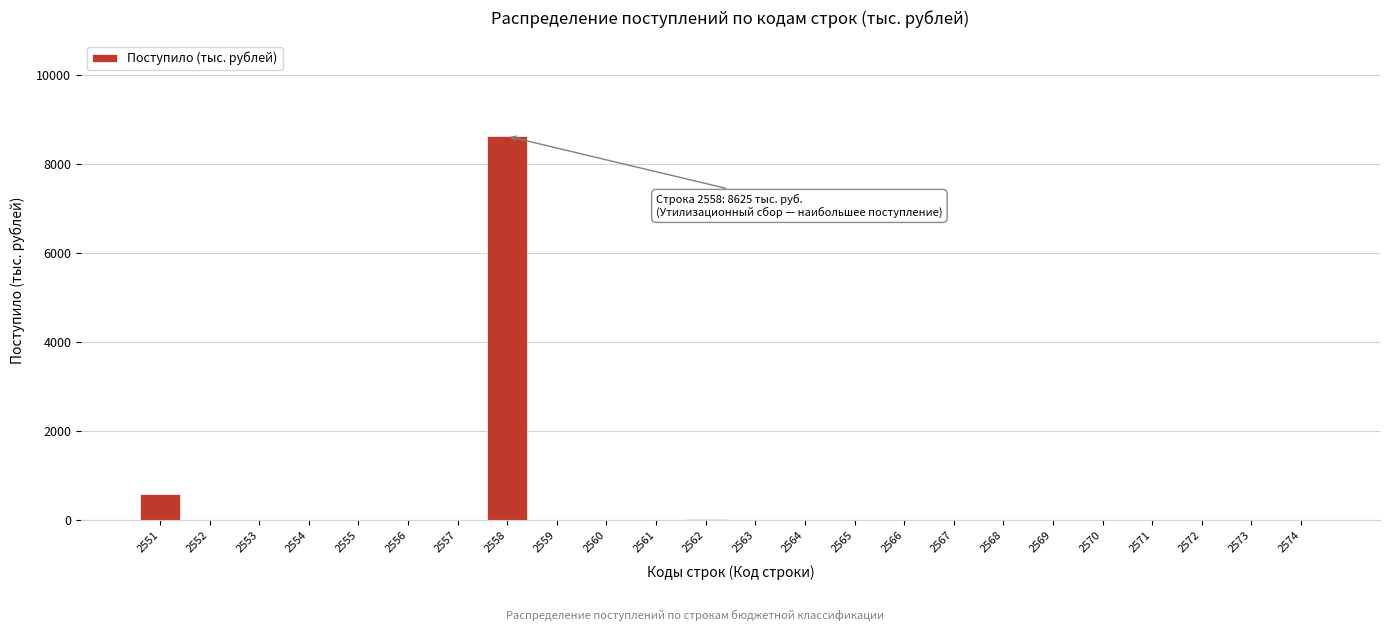

What is the sum of all values?

9226